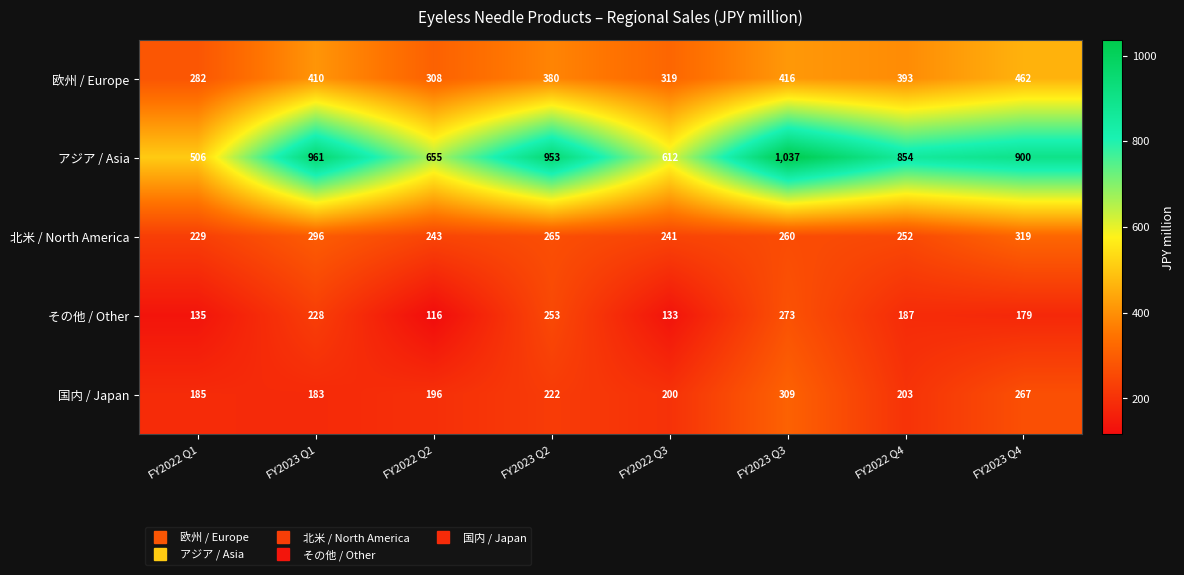

At which label does アジア / Asia first exceed 900?

FY2023 Q1